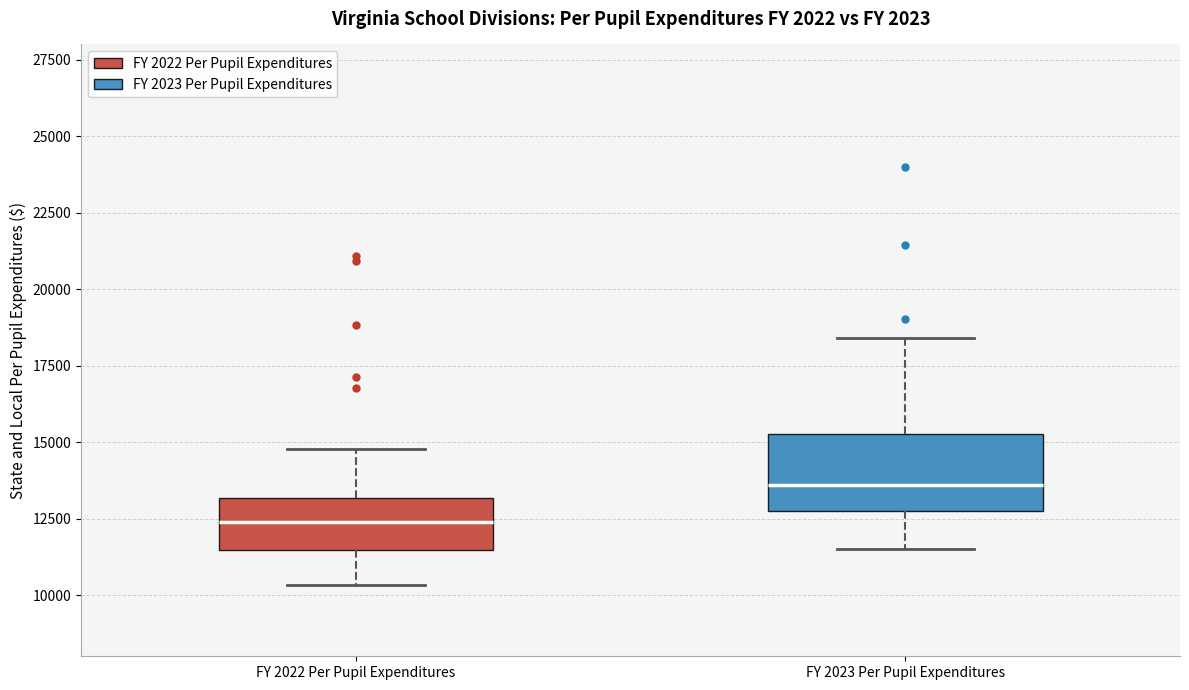

Reading left to right, transcribe this box plot: for each box, give where its median line is, the range the box spans, and where its two whiskers end, as read against the y-axis. The values are not printed on the chart, so give them approximately, as read against the axis.

FY 2022 Per Pupil Expenditures: median 12500, box 11500 to 13000, whiskers 10500 to 15000
FY 2023 Per Pupil Expenditures: median 13500, box 13000 to 15000, whiskers 11500 to 18500